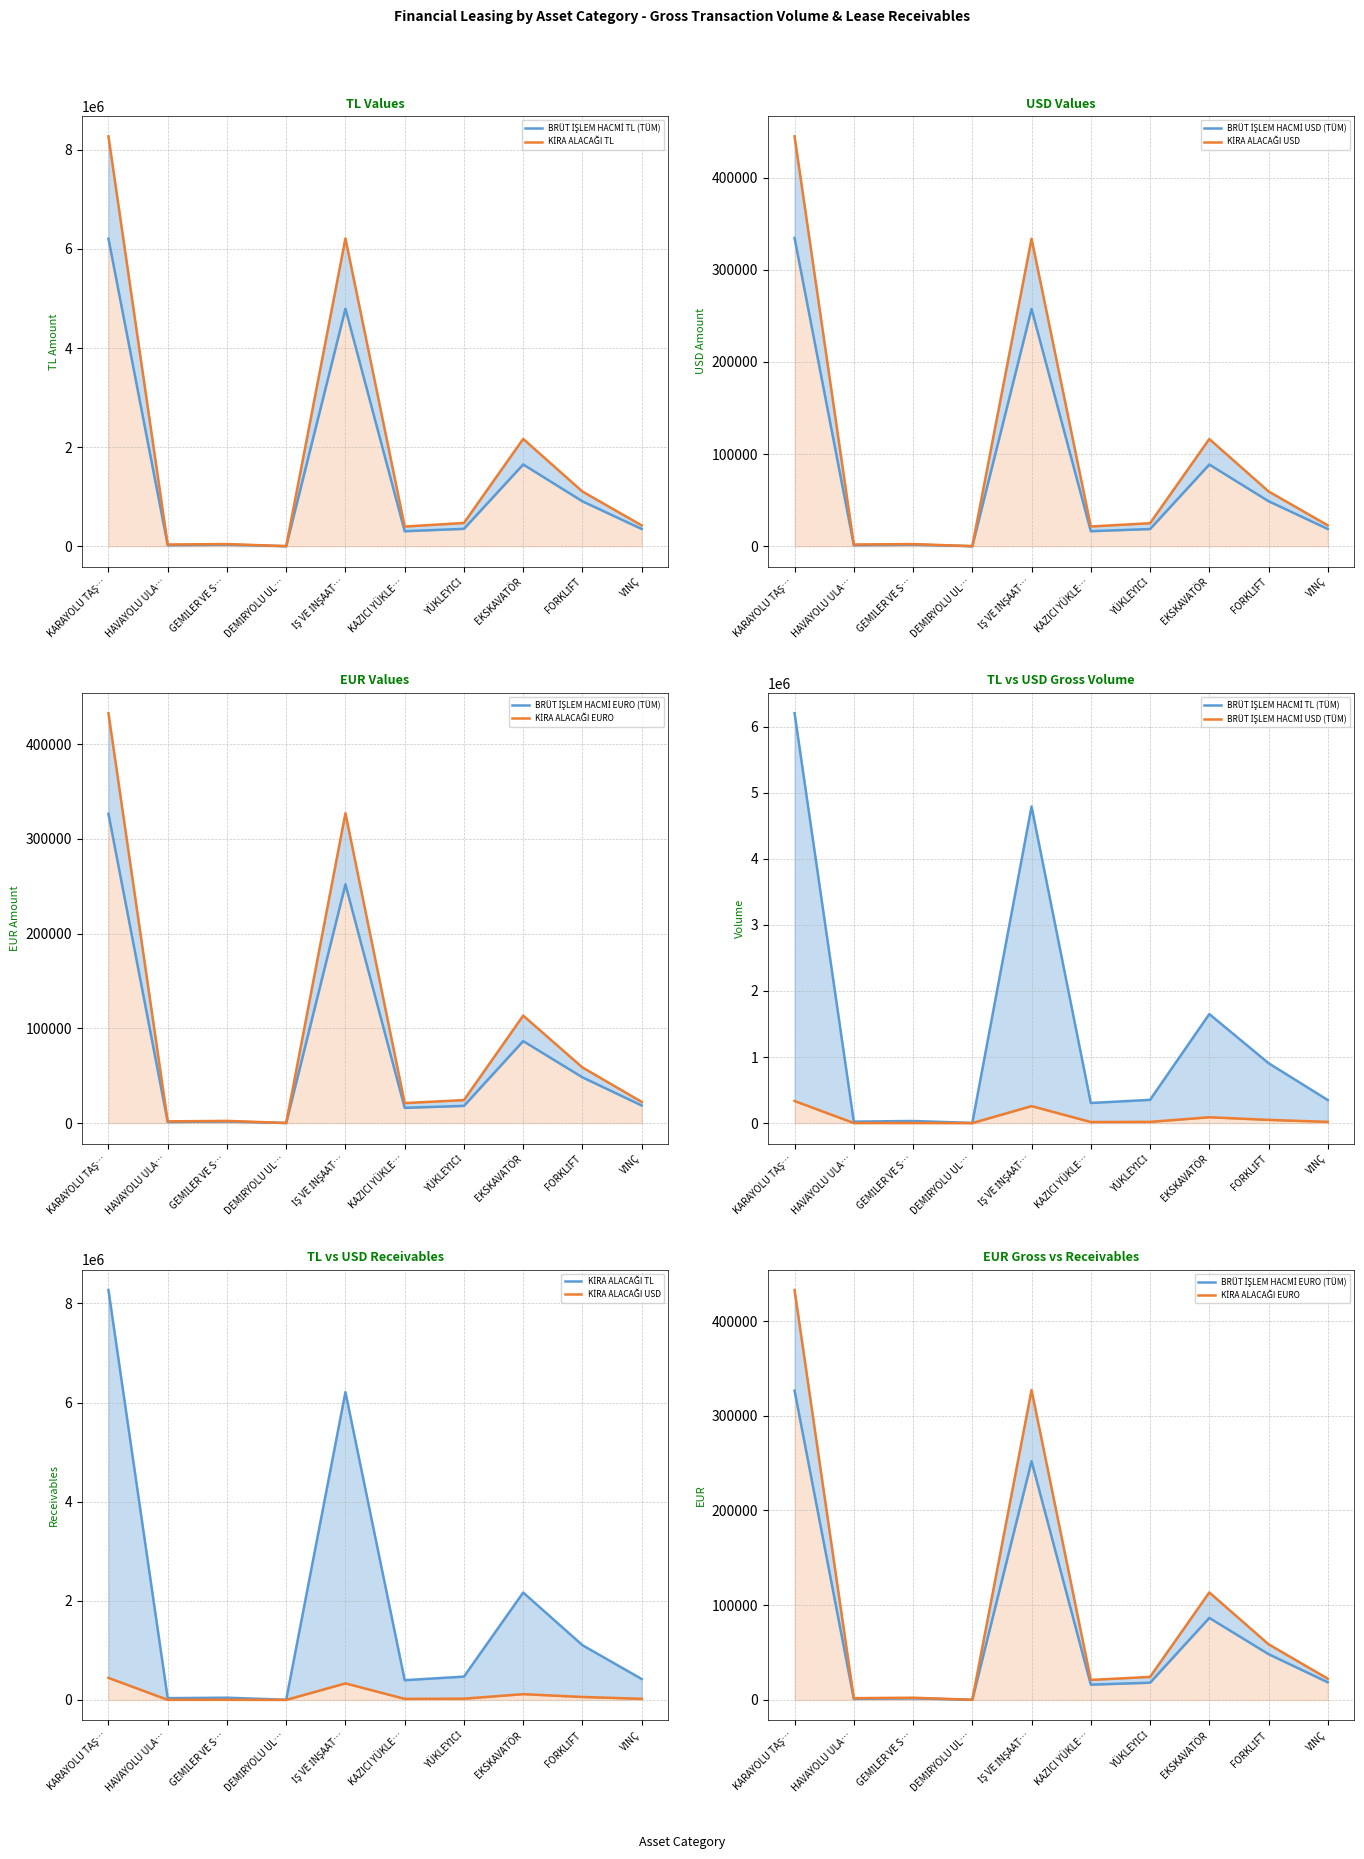

At which category is the sum across all series the highest?

KARAYOLU TAŞ…